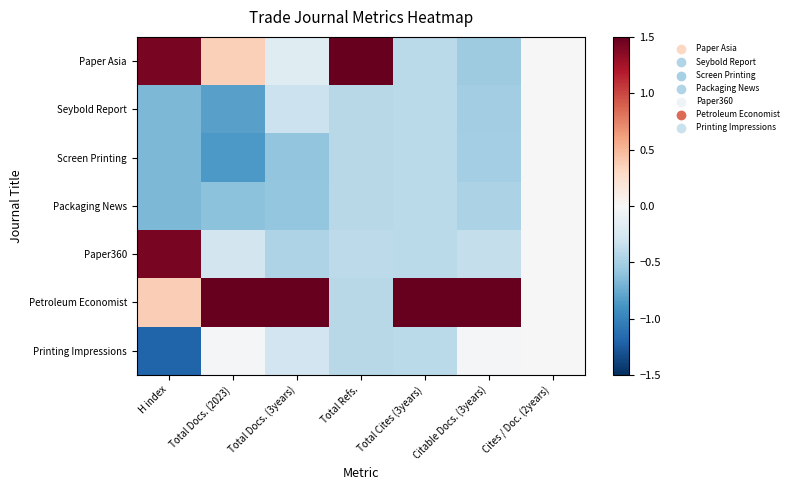

At which category is the sum across all series the highest?

H index